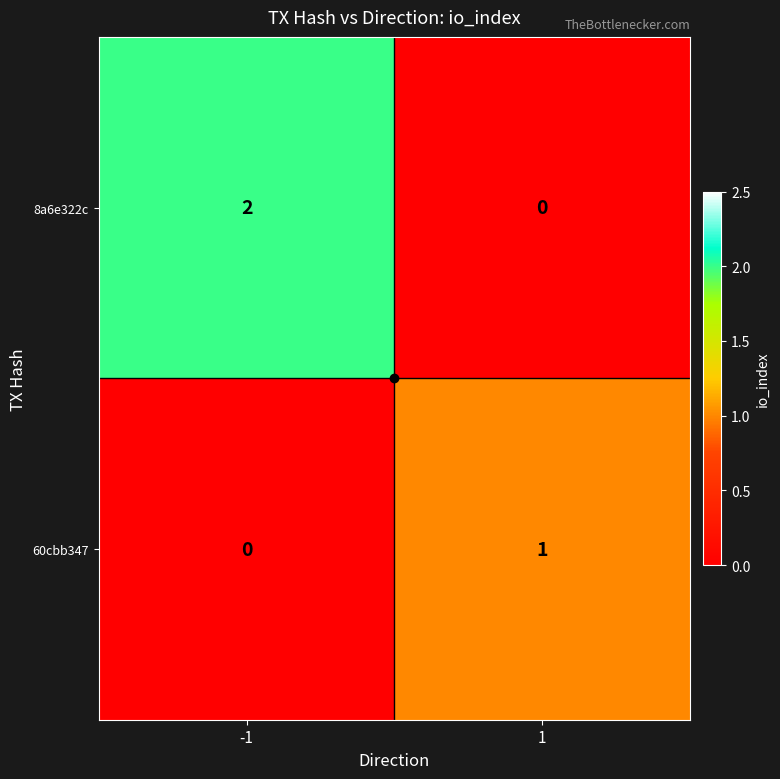

Rank the categories by 8a6e322c value from lowest to highest.

1, -1